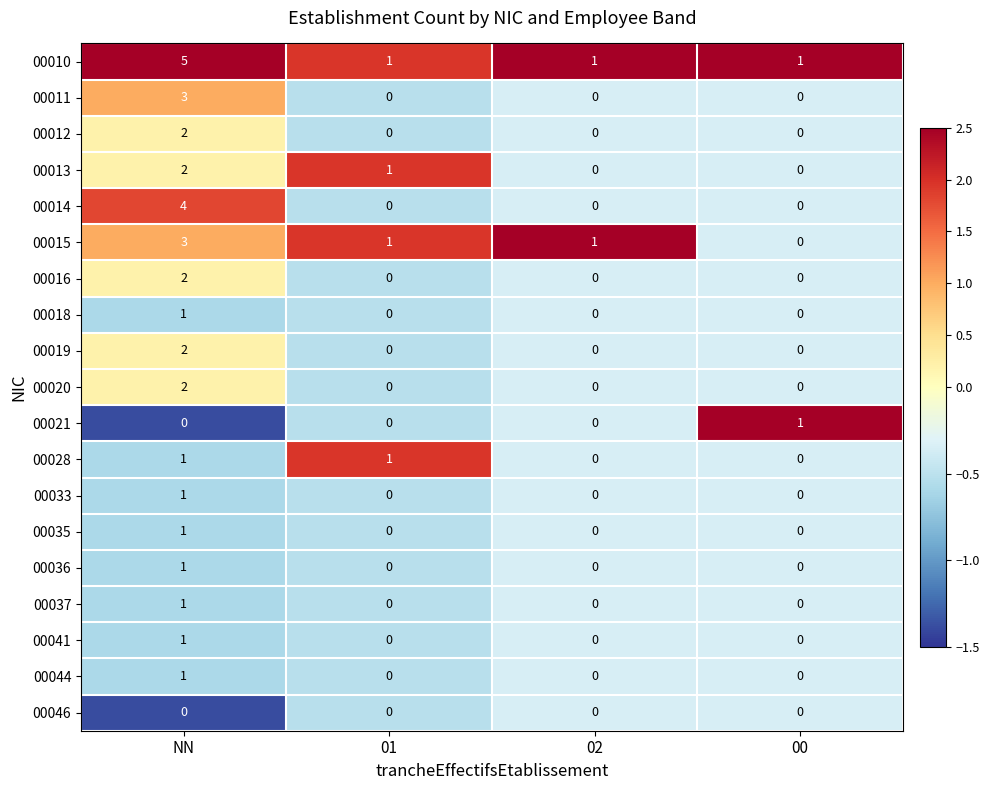

At how many categories does at least one series exceed 0?

4